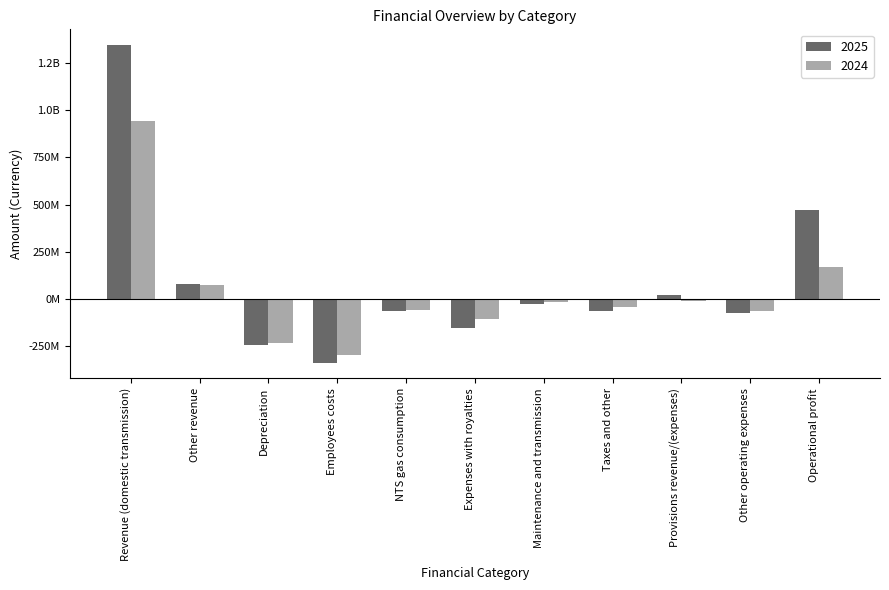

Does the chart contain stacked bars?

No